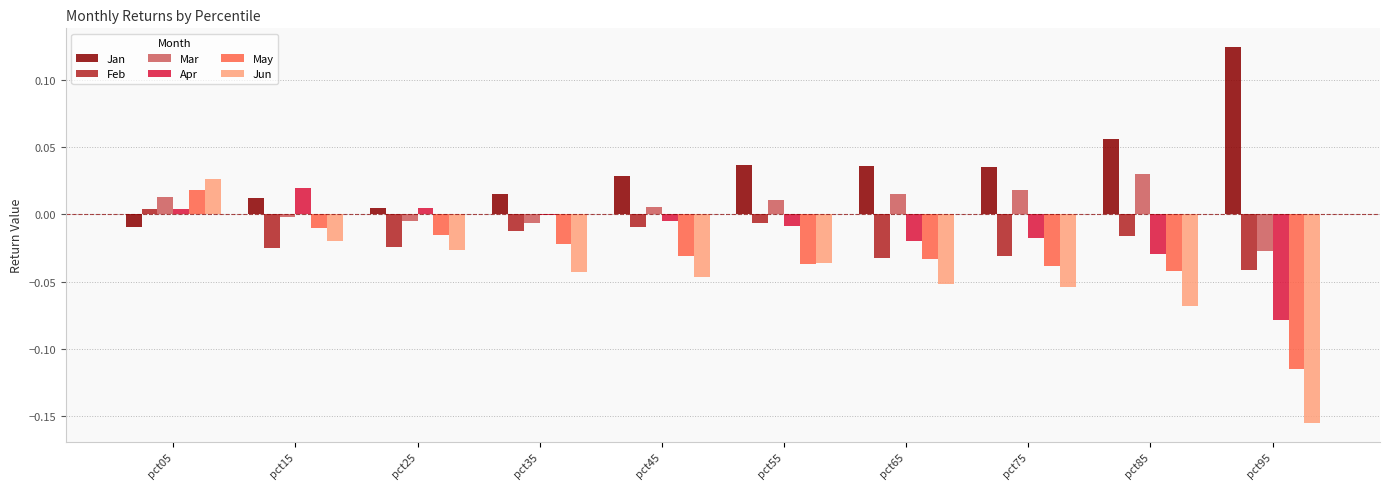

At which label does Jan reach its peak?

pct95